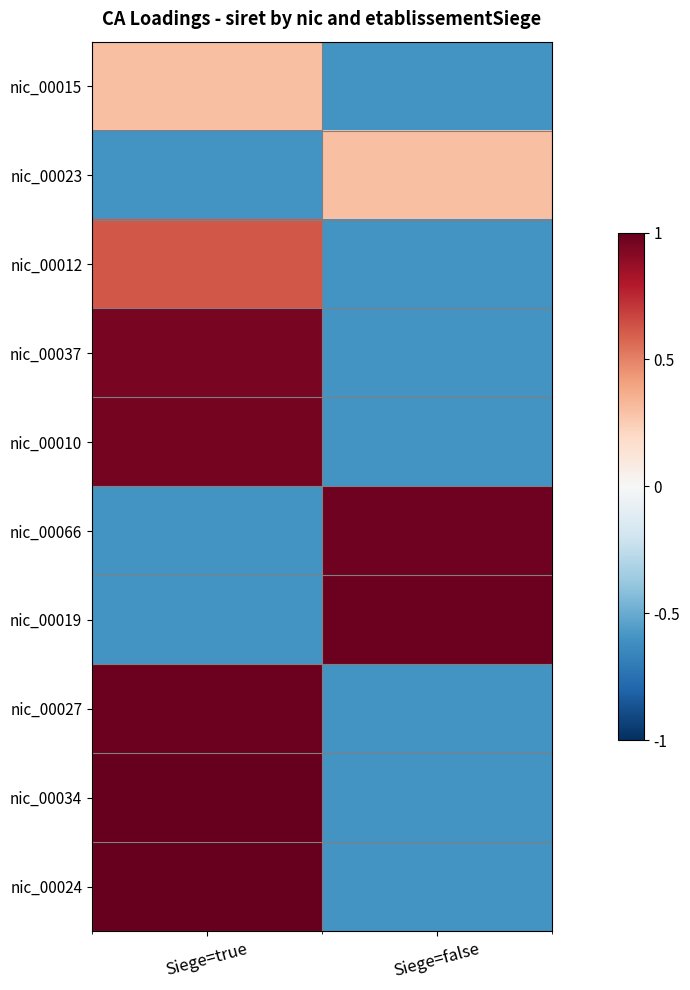

Reading left to right, what are all the values shown in this chart?

nic_00015: Siege=true=0.3	Siege=false=-0.6
nic_00023: Siege=true=-0.6	Siege=false=0.3
nic_00012: Siege=true=0.6	Siege=false=-0.6
nic_00037: Siege=true=0.9	Siege=false=-0.6
nic_00010: Siege=true=1.0	Siege=false=-0.6
nic_00066: Siege=true=-0.6	Siege=false=1.0
nic_00019: Siege=true=-0.6	Siege=false=1.0
nic_00027: Siege=true=1.0	Siege=false=-0.6
nic_00034: Siege=true=1.0	Siege=false=-0.6
nic_00024: Siege=true=1.0	Siege=false=-0.6